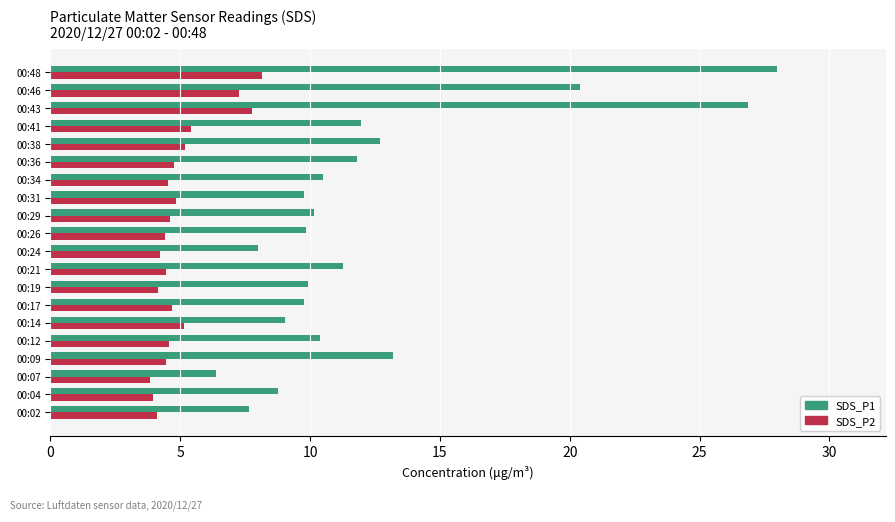

Which label corresponds to the largest value in the chart?

00:48